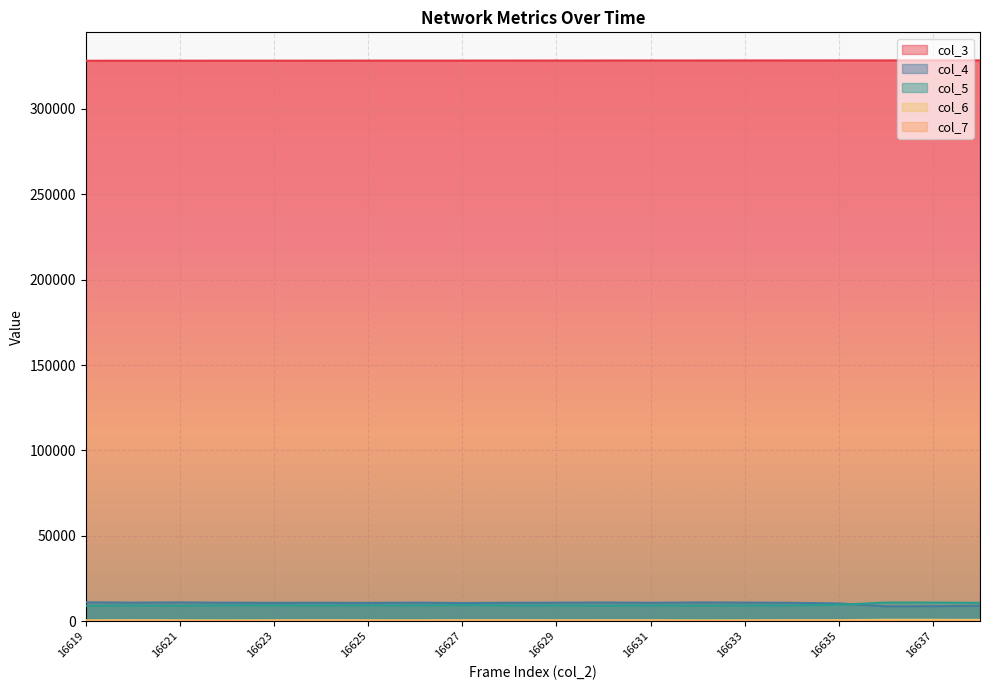

The value of col_5 at 16620 is 9191. True or false?

True